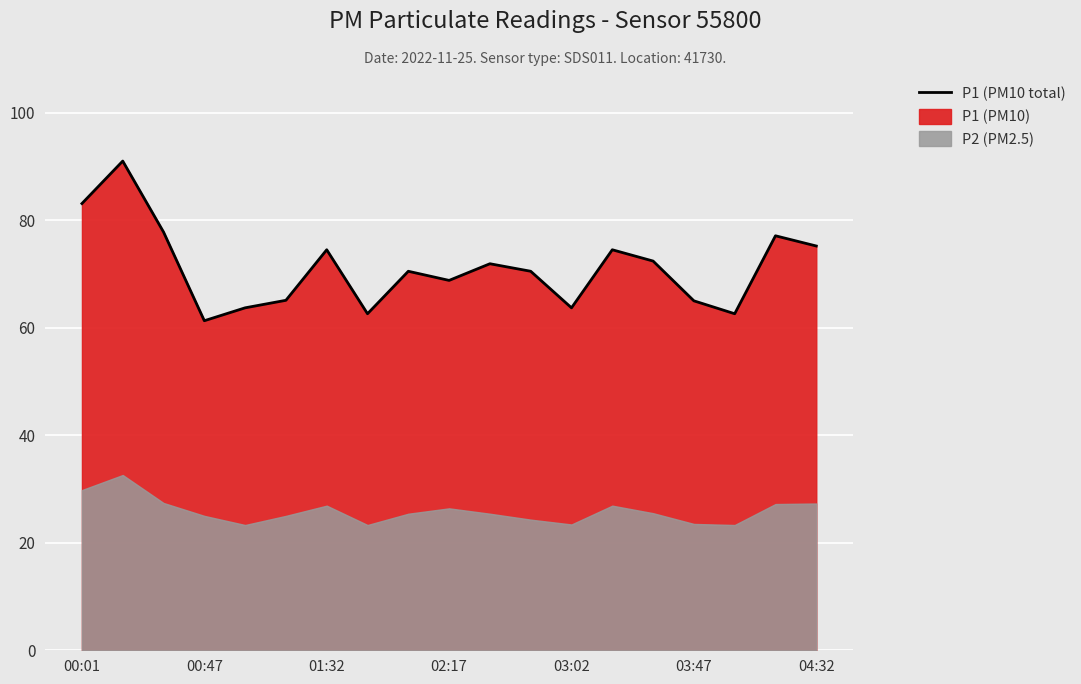

What is the minimum value for P1 (PM10 total)?

61.3